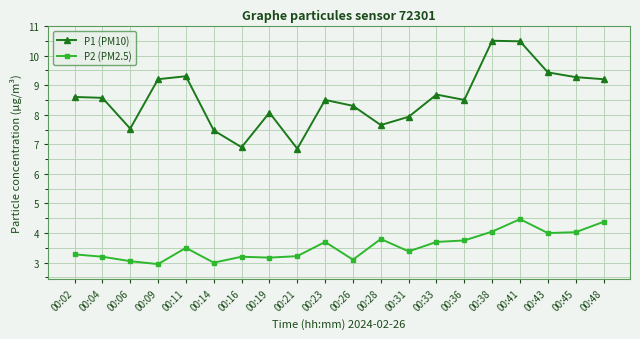

What is the difference between the maximum and second lowest values in the P2 (PM2.5) series?

1.5